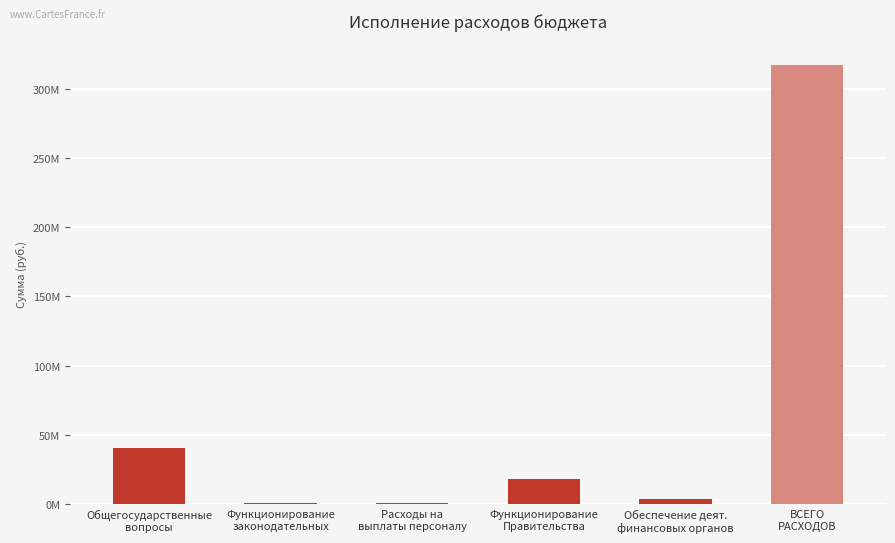

How many values exceed 17837890?

3